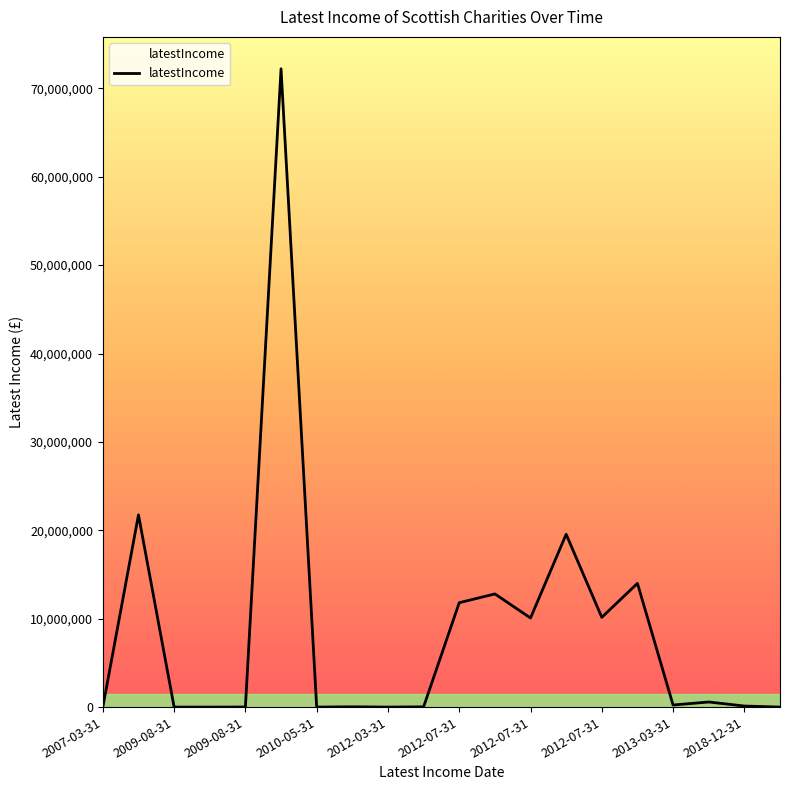

What is the difference between the maximum and minimum values?

72212000